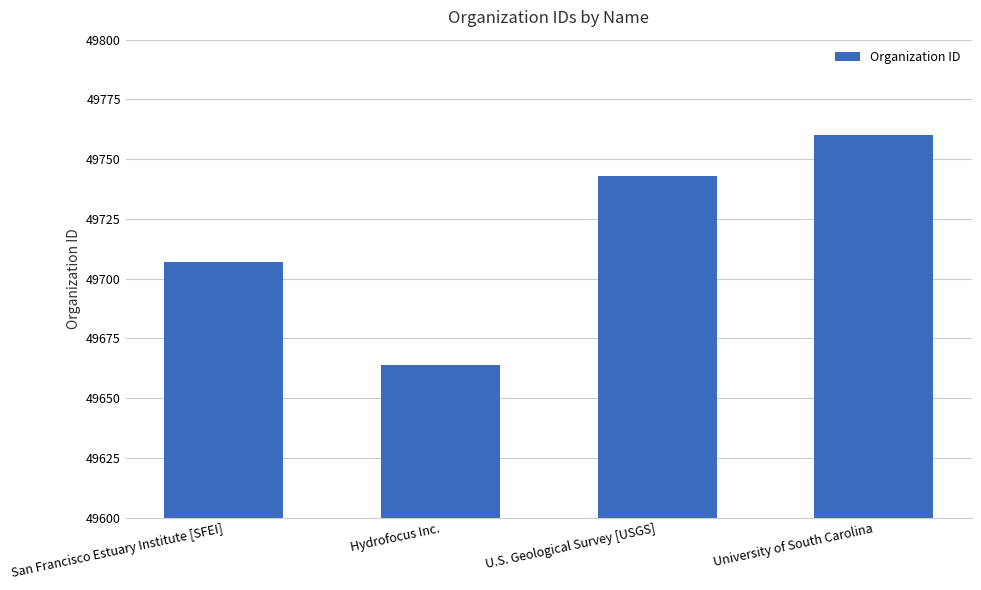

Reading left to right, list all the values displayed in this chart.

49707	49664	49743	49760